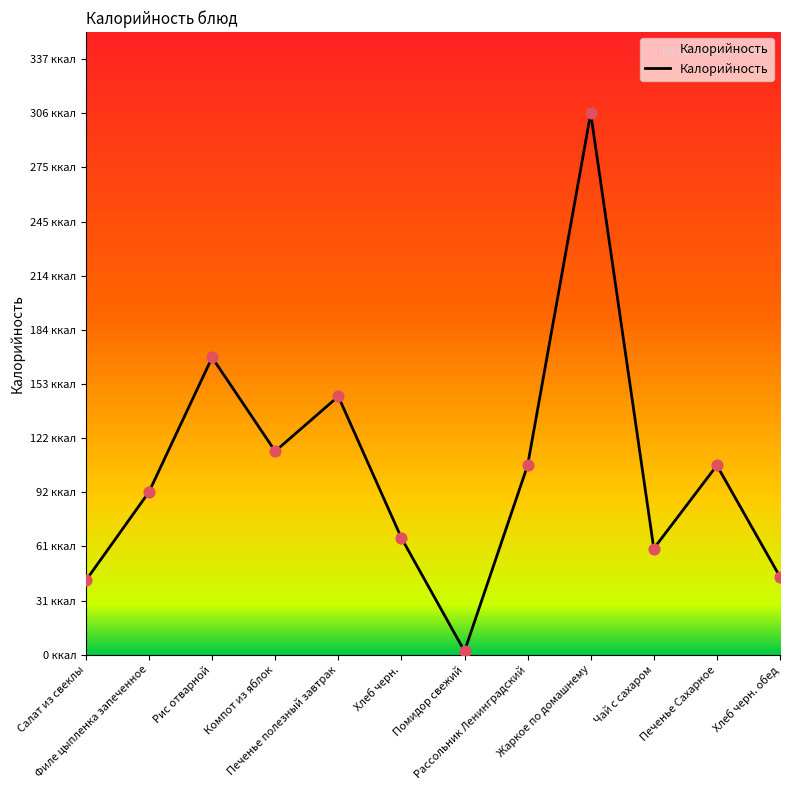

Between Чай с сахаром and Жаркое по домашнему, which is larger?

Жаркое по домашнему